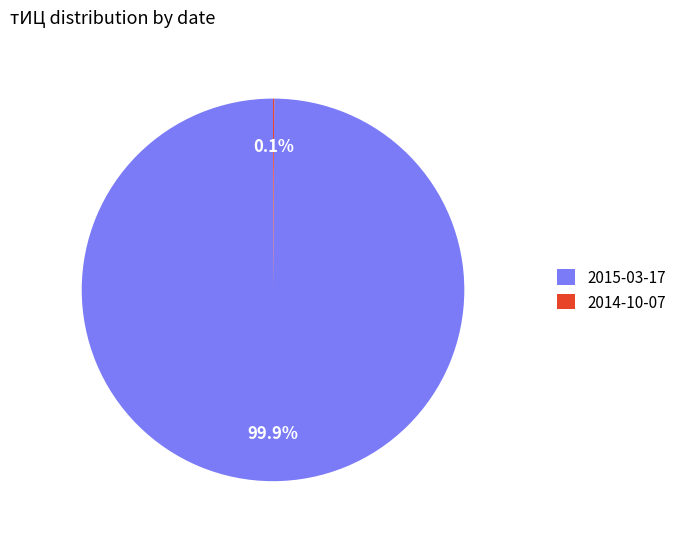

What is the largest slice in the pie chart?

2015-03-17